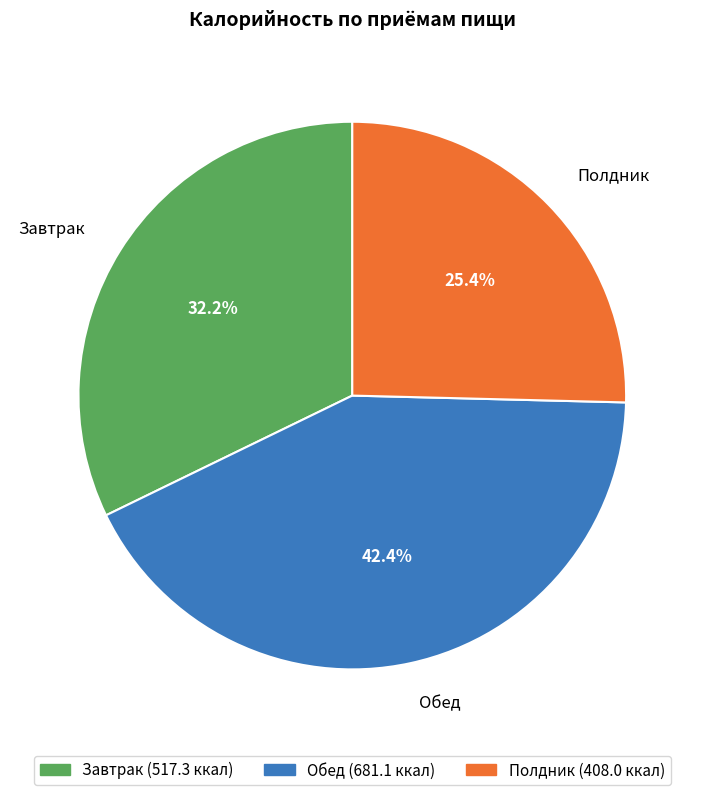

Is there any slice that represents more than half of the pie?

No